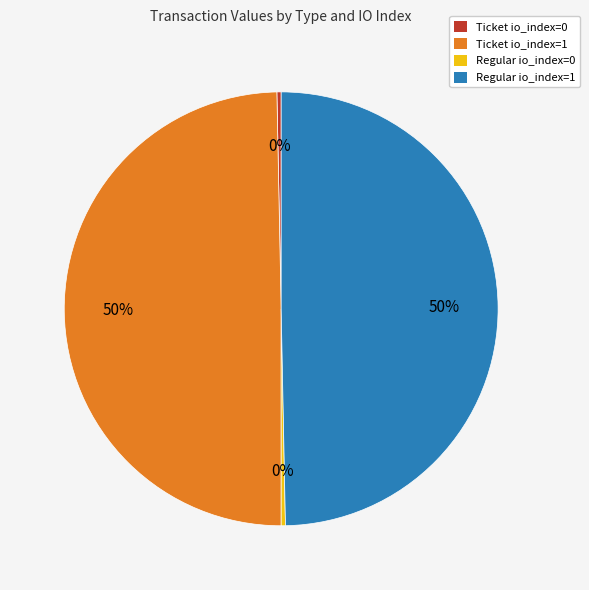

What percentage is the Regular io_index=1 slice, to the nearest percent?

50%